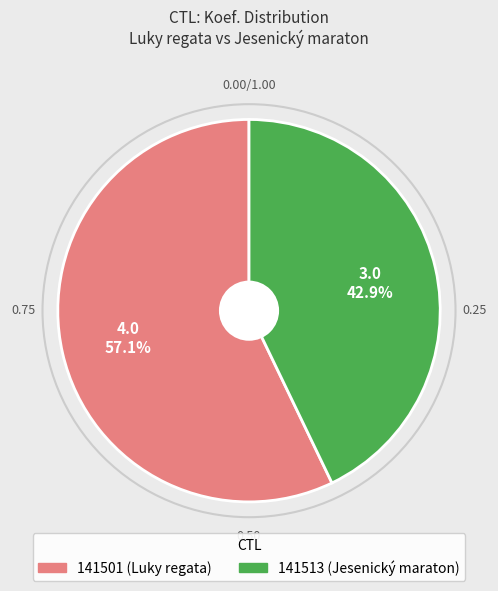

Rank the categories by value from highest to lowest.

141501, 141513